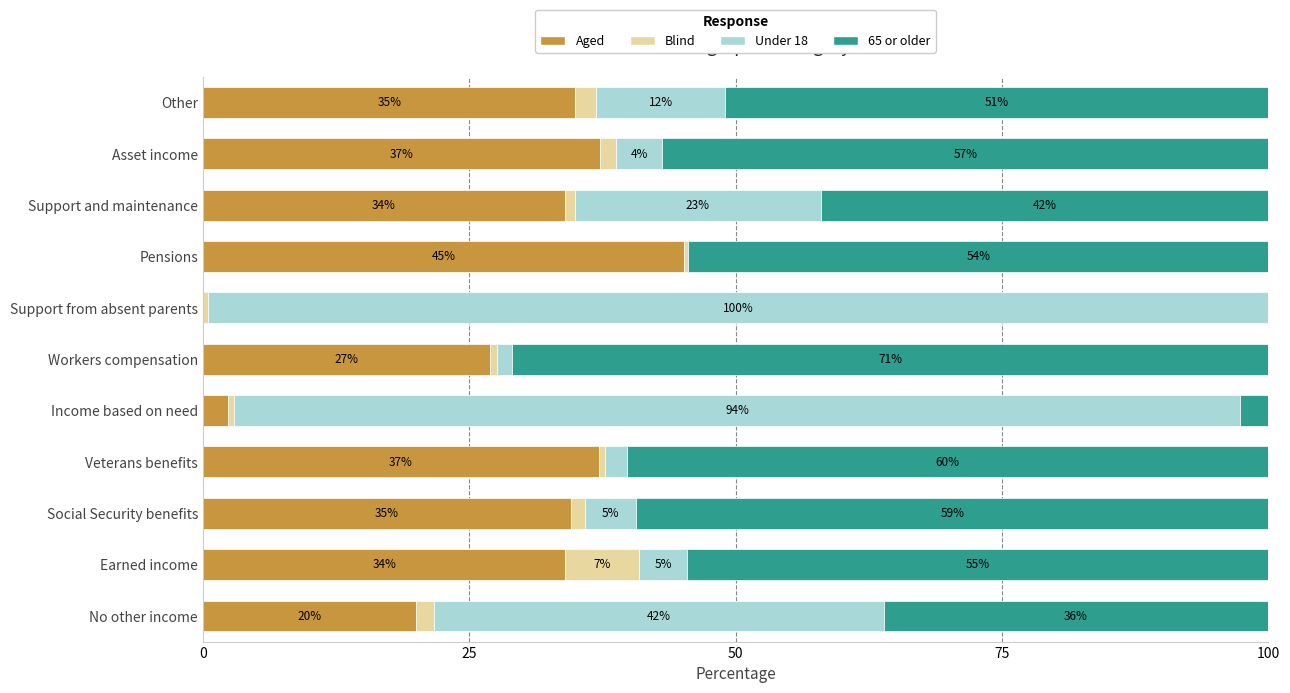

True or false: Aged has a value of 55.2 at Earned income.

False